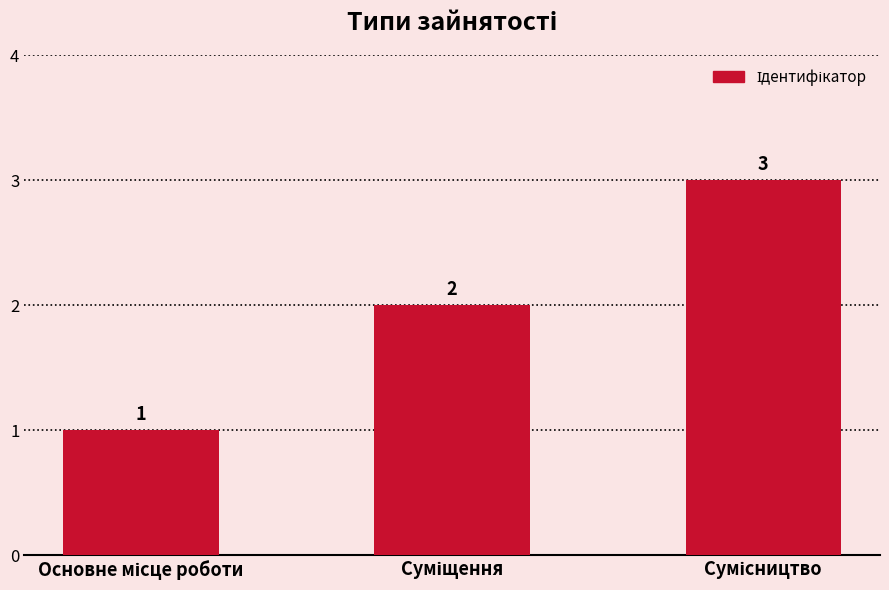

Reading right to left, extract all data points from this chart.

3	2	1